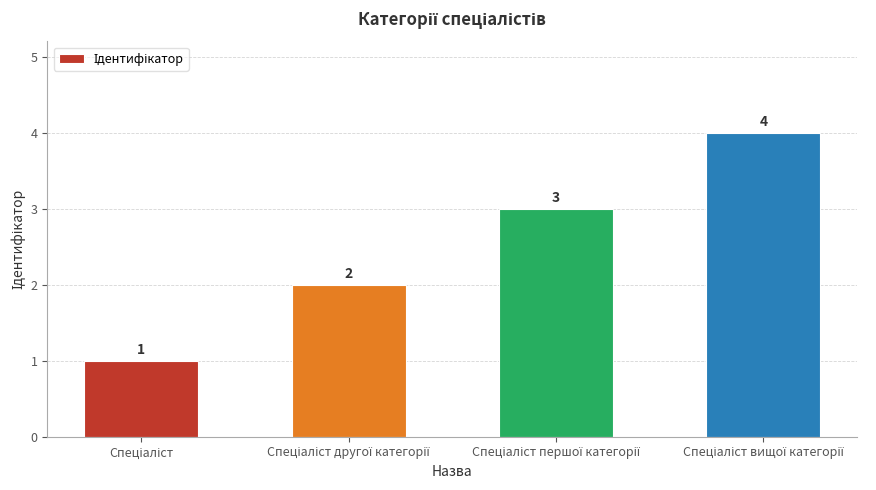

How many bars are there in total?

4